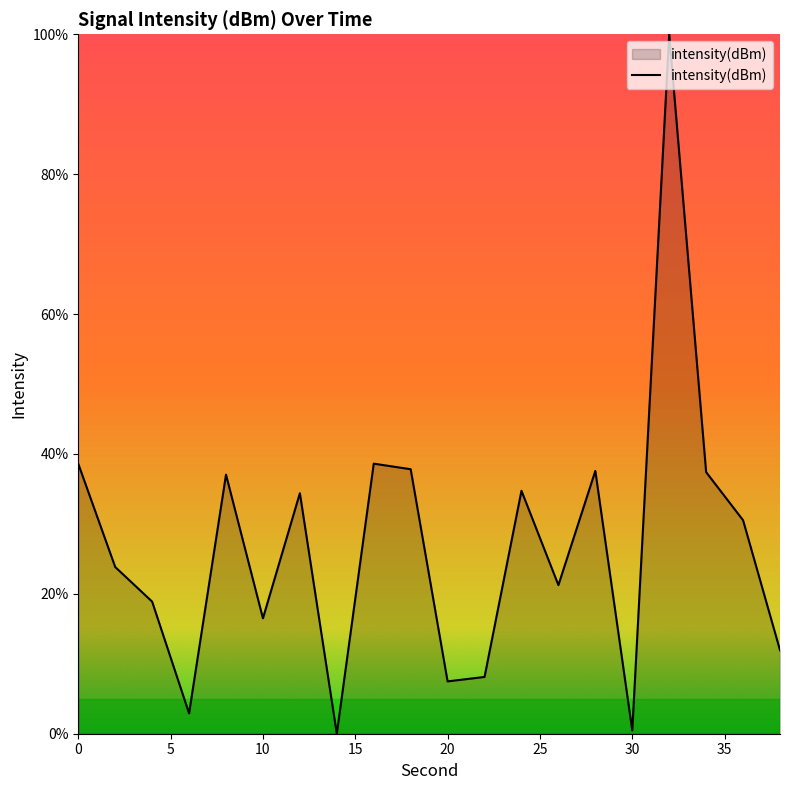

What is the average value?

26.9